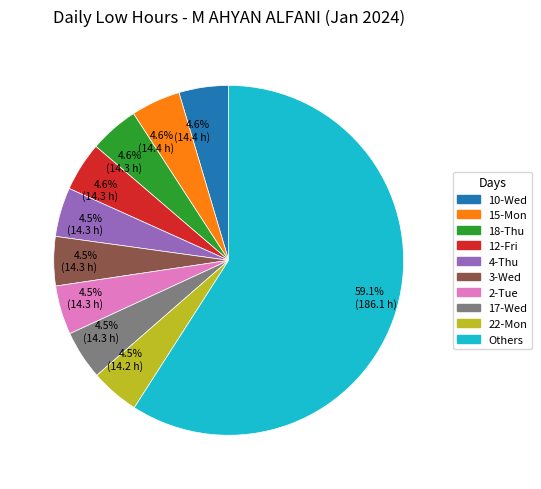

Is there a majority slice in this chart?

Yes